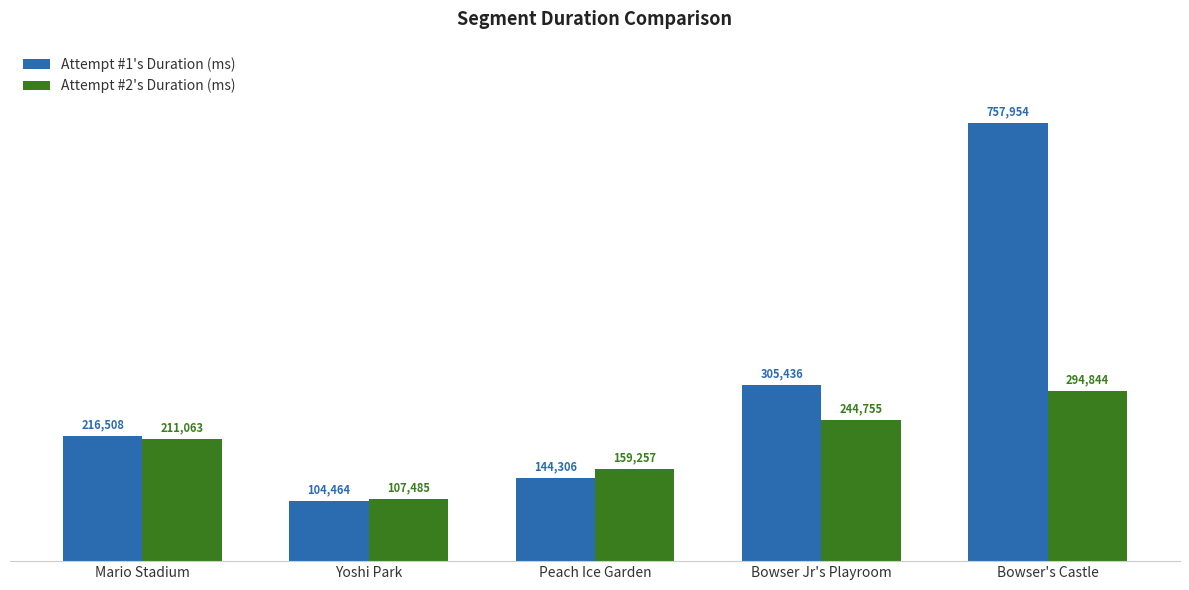

What are all the series names shown in the legend?

Attempt #1's Duration (ms), Attempt #2's Duration (ms)